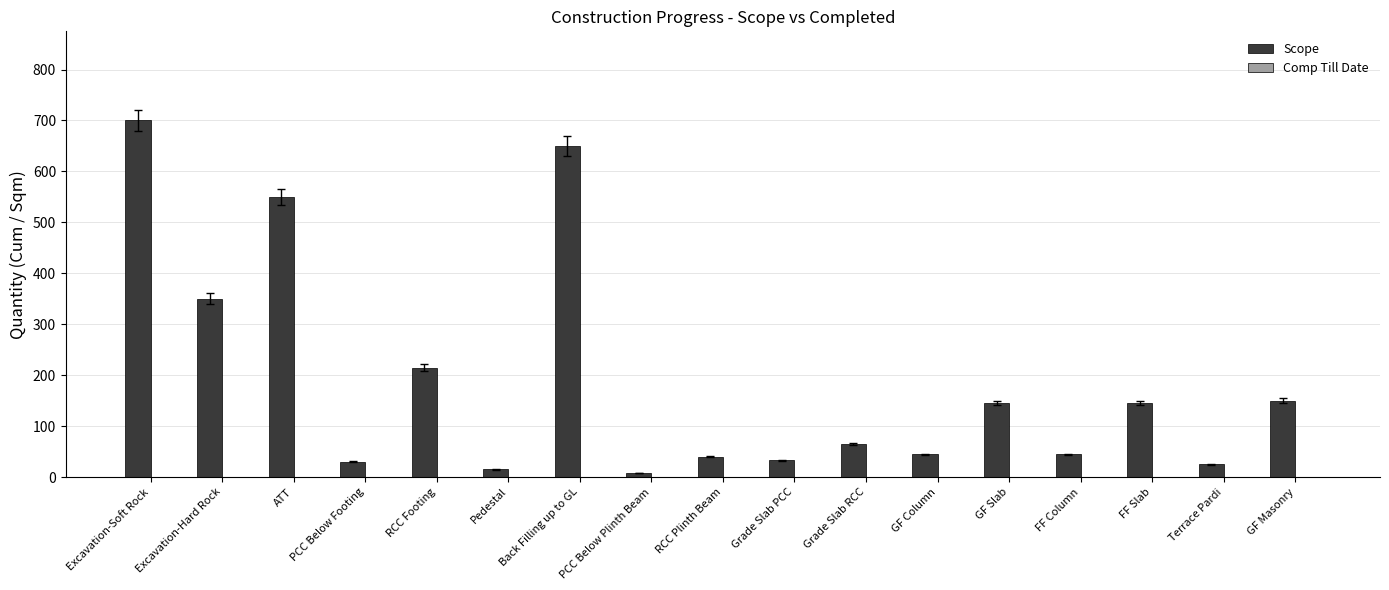

Is it true that the value at PCC Below Footing is 30?

True